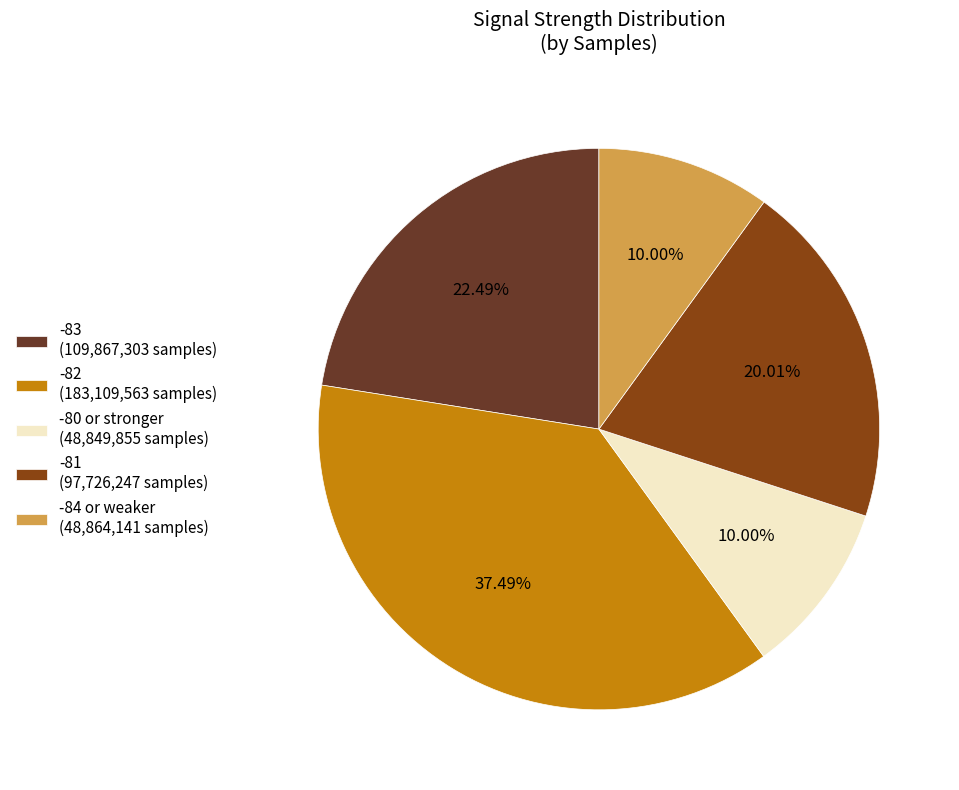

Approximately how many times larger is the value at -84 or weaker (48,864,141 samples) compared to -82 (183,109,563 samples)?

0.3